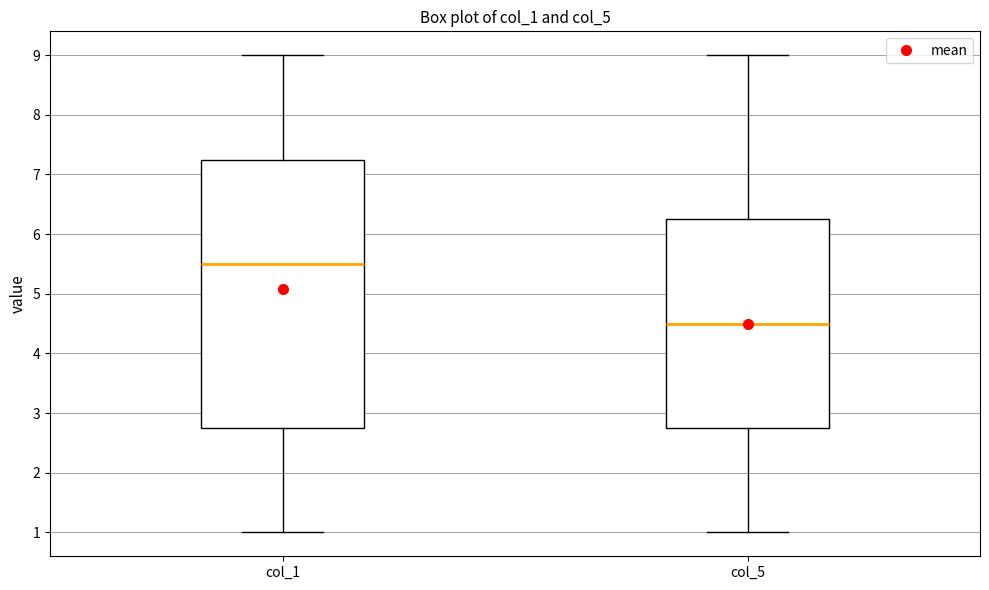

Which box's median line is the lowest?

col_5